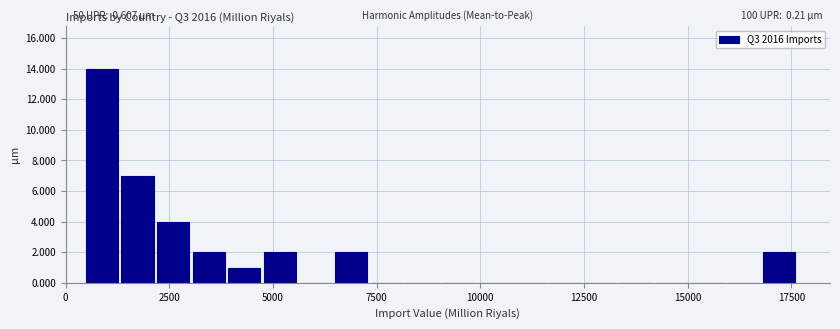

Read against the x-axis, roughly where is the centre of the tallest bar?

1000